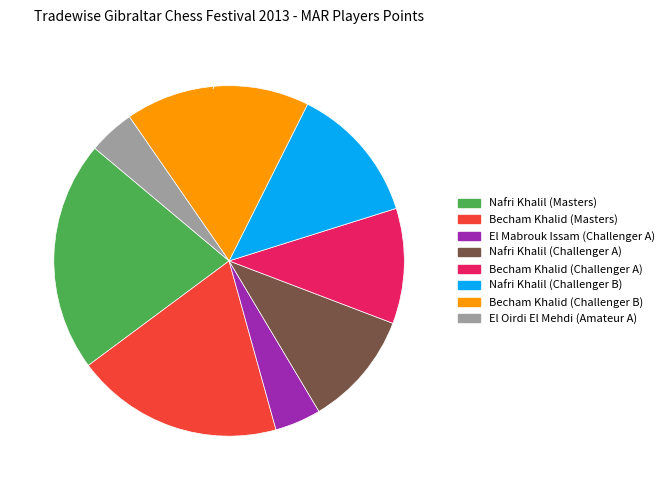

Is there a majority slice in this chart?

No